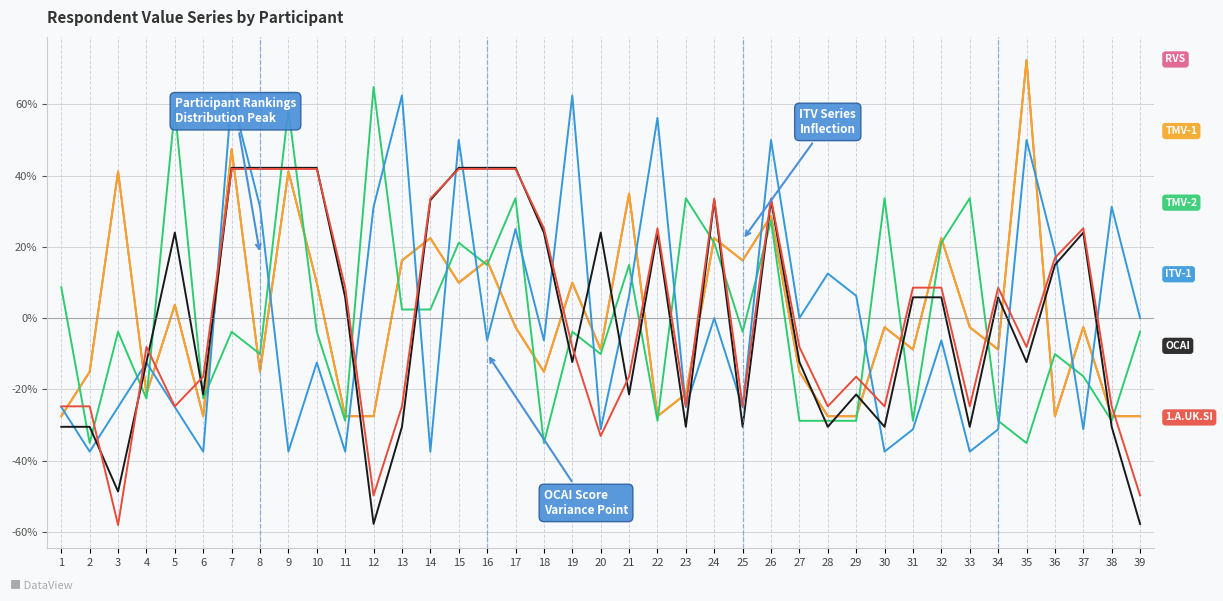

At which category does the chart reach its peak across all series?

35